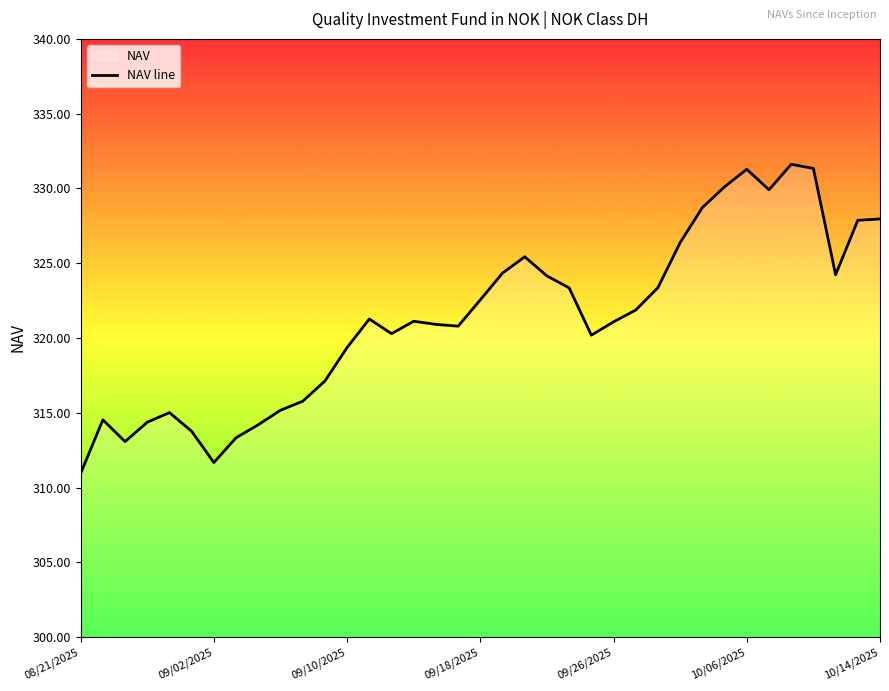

Reading left to right, transcribe all the data shown in this chart.

310.9	314.5	313.1	314.4	315.0	313.8	311.7	313.3	314.2	315.2	315.8	317.1	319.4	321.3	320.3	321.1	320.9	320.8	322.6	324.3	325.4	324.1	323.4	320.2	321.1	321.9	323.4	326.4	328.7	330.1	331.3	329.9	331.6	331.3	324.2	327.9	328.0